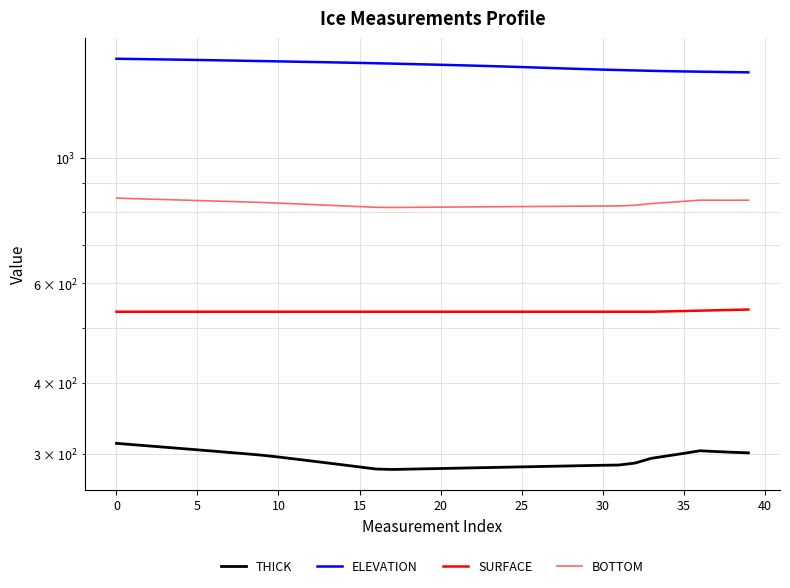

True or false: ELEVATION has a value of 669.6 at 40.

False